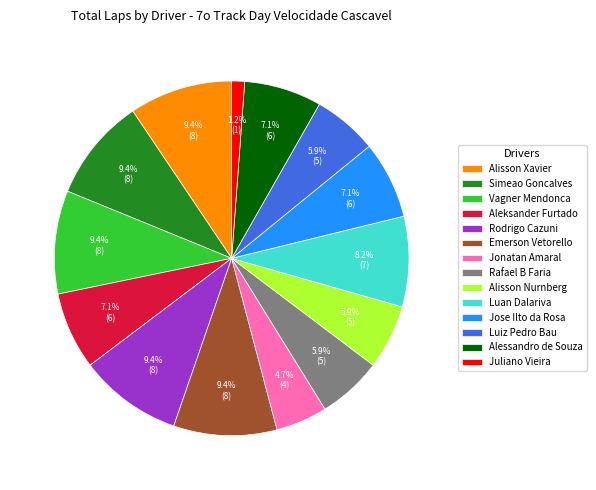

Is the sum of Alessandro de Souza and Luiz Pedro Bau greater than half?

No